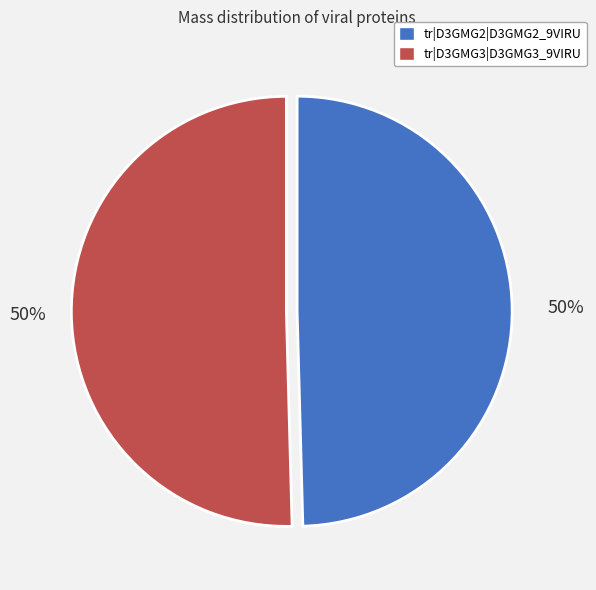

To the nearest percent, what portion does tr|D3GMG2|D3GMG2_9VIRU represent?

50%